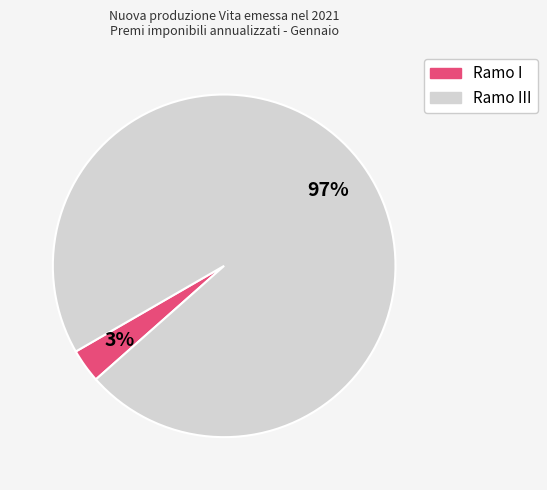

Is there a majority slice in this chart?

Yes